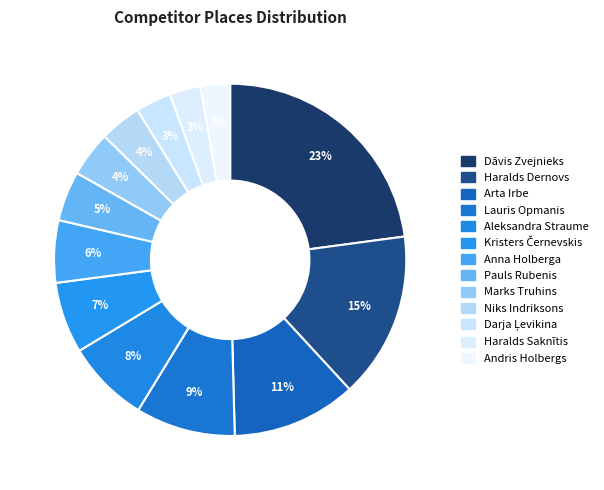

How many slices are in this pie chart?

13